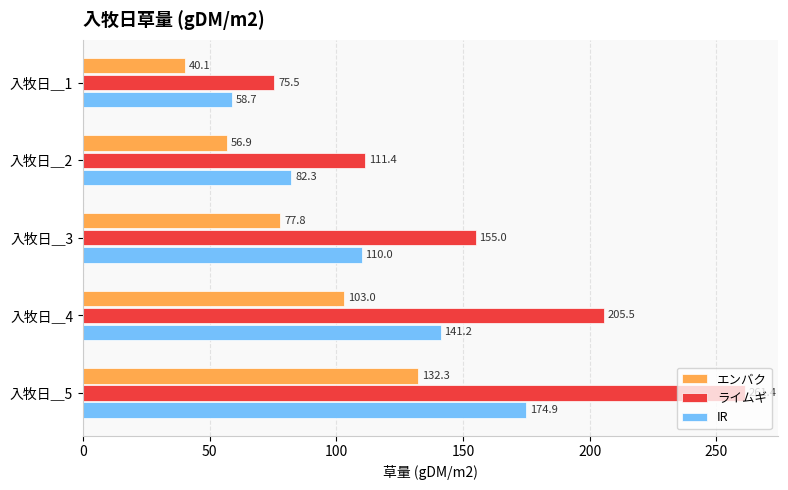

What is the difference between the maximum and second lowest values in the IR series?

92.6